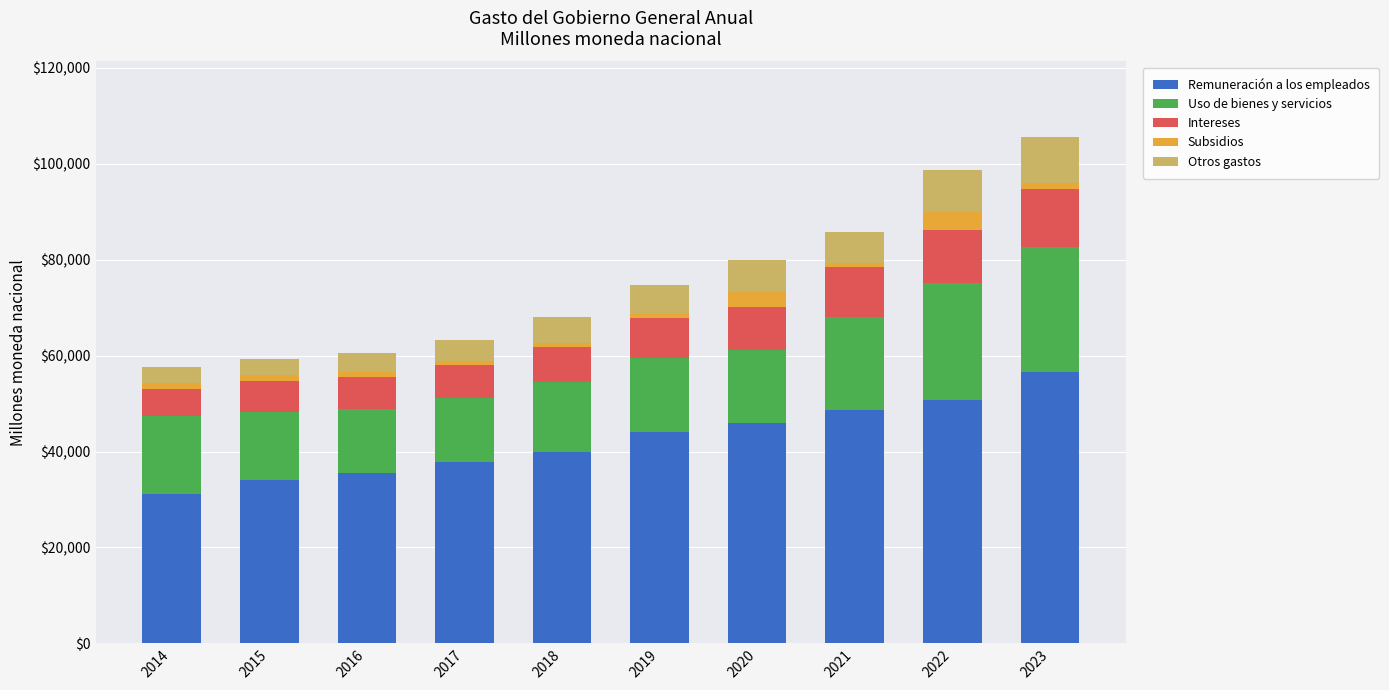

The value of Remuneración a los empleados at 2016 is 35468.5. True or false?

True